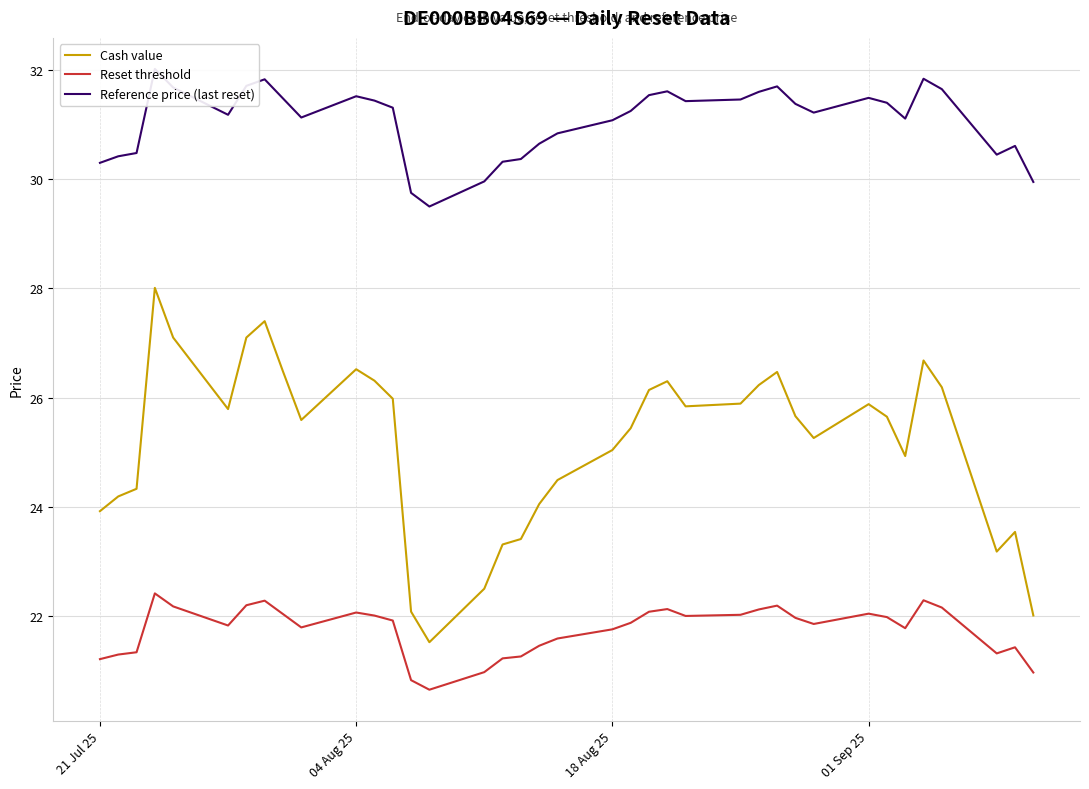

True or false: Cash value and Reset threshold cross at least once.

False